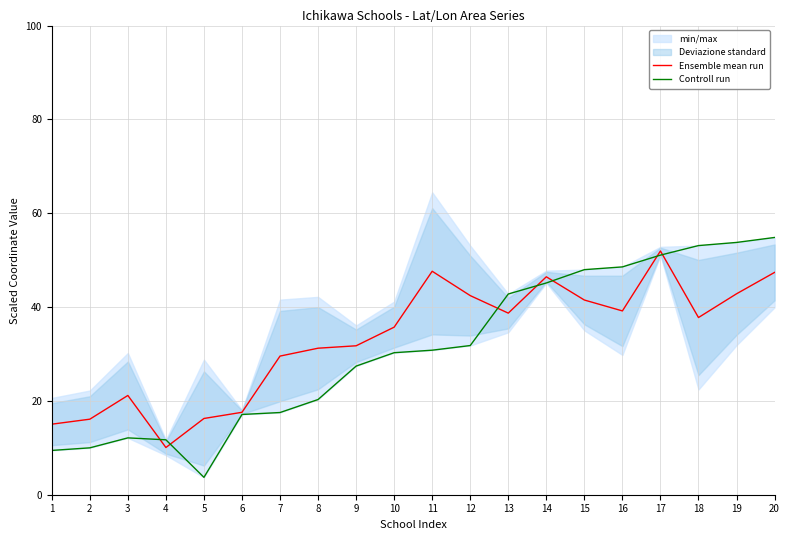

What is the total value across all series at 12?

74.2